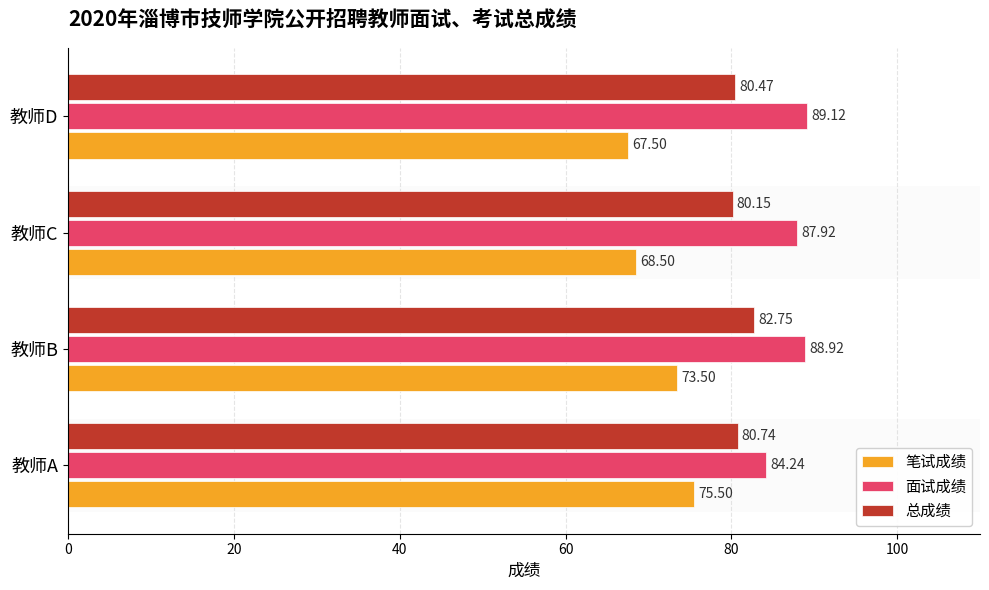

Where is 面试成绩 nearest to the value 86?

教师A